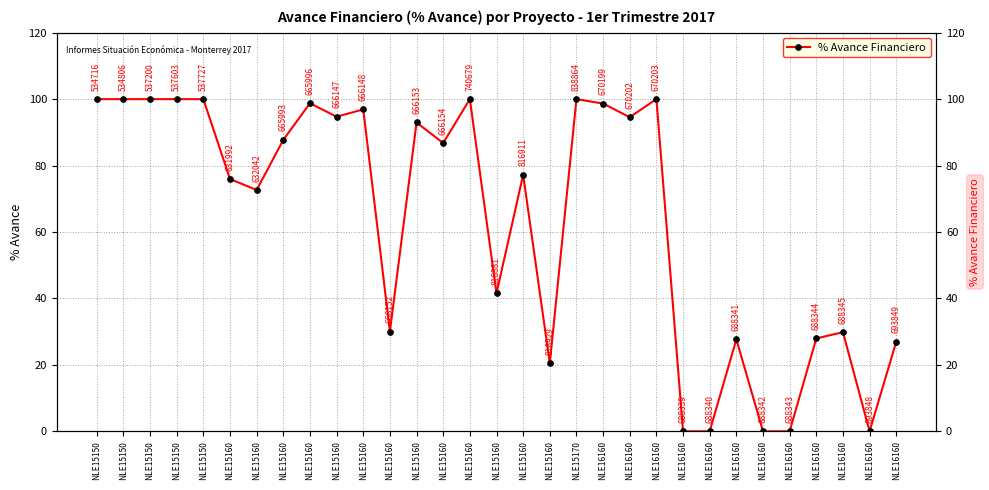

What is the difference between the maximum and second lowest values?

100.0